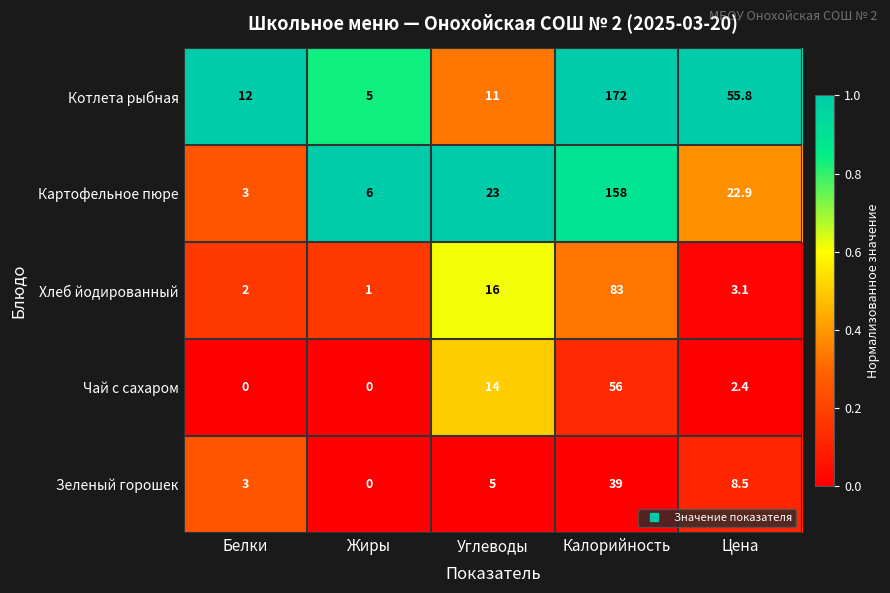

At which label is Зеленый горошек closest to 19?

Цена